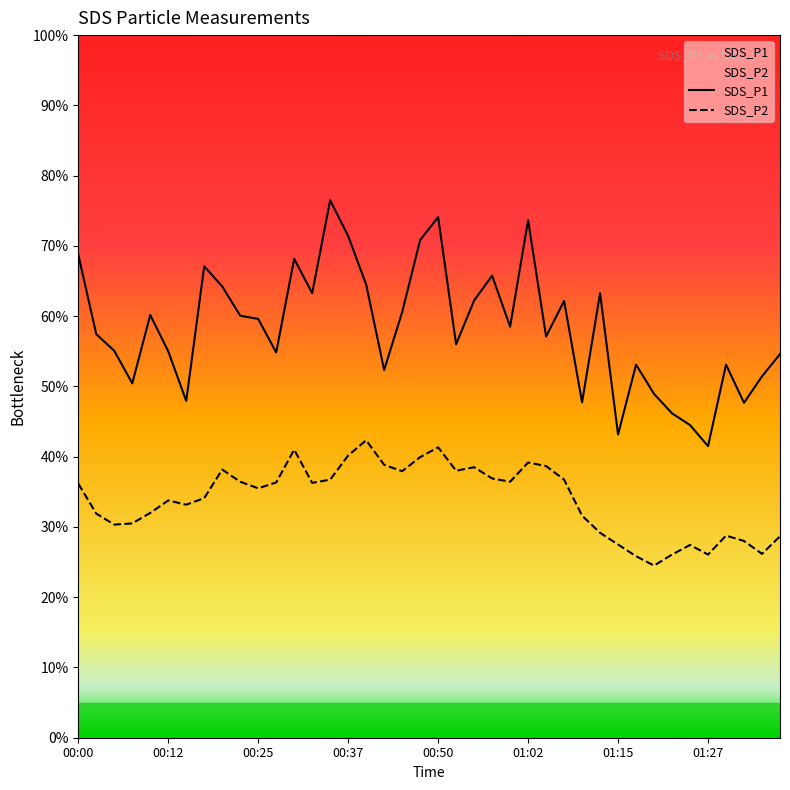

List the series in order of their overall mean, lowest first.

SDS_P2, SDS_P1